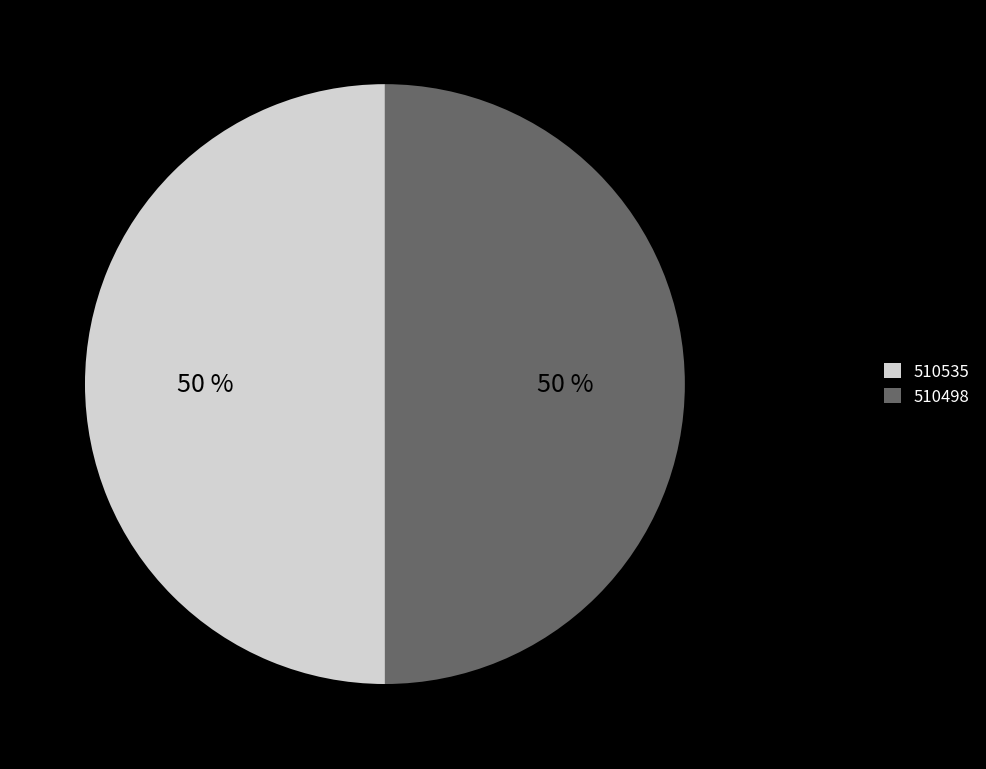

What percentage is the 510498 slice, to the nearest percent?

50%